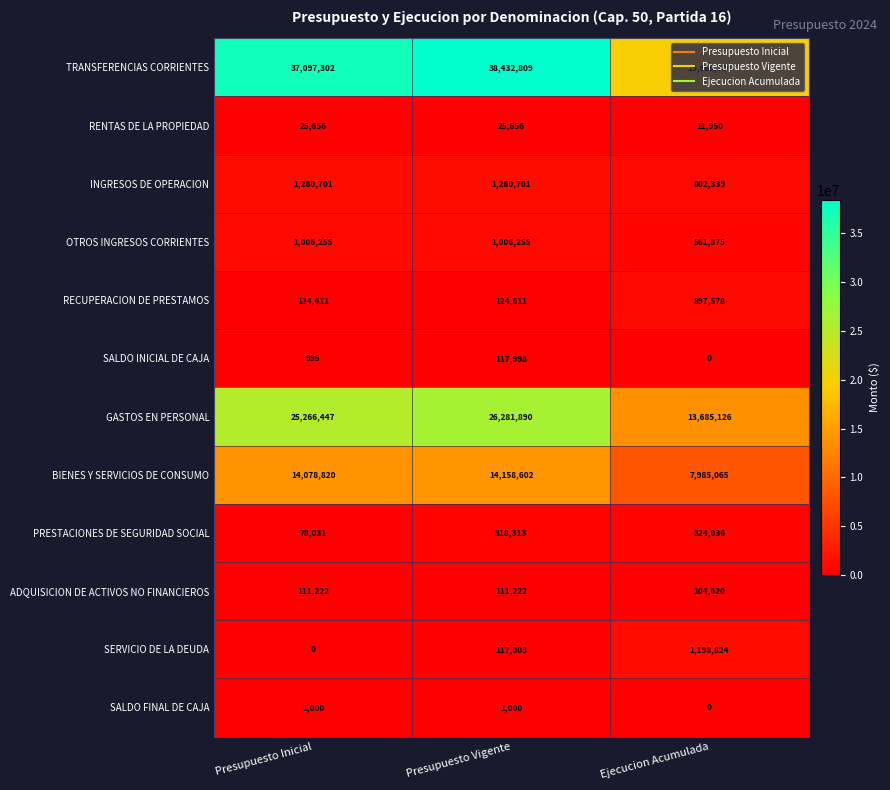

The value of SALDO FINAL DE CAJA at Presupuesto Vigente is 1000. True or false?

True